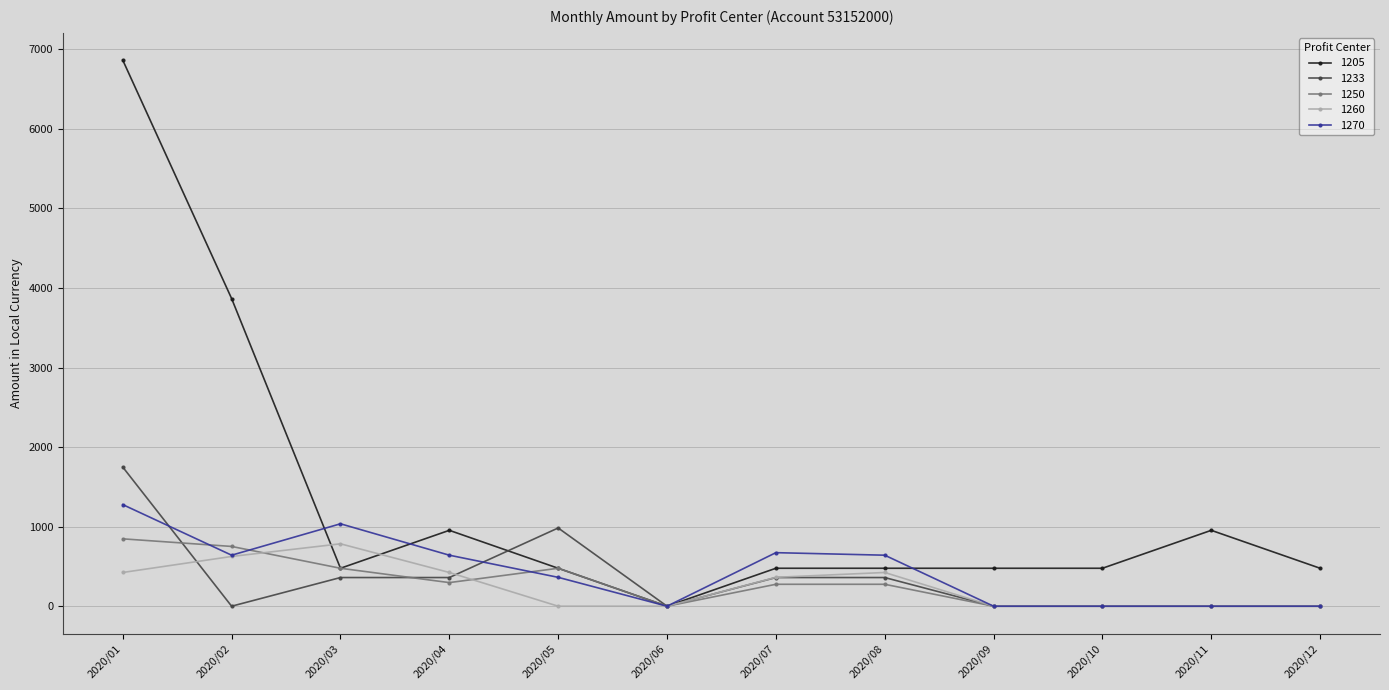

How many 1250 values are between 0 and 477?

10